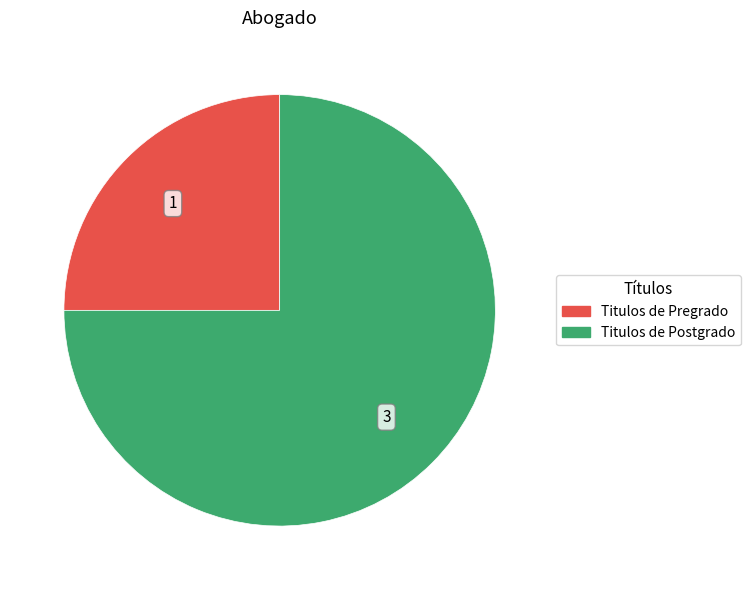

Is there a majority slice in this chart?

Yes